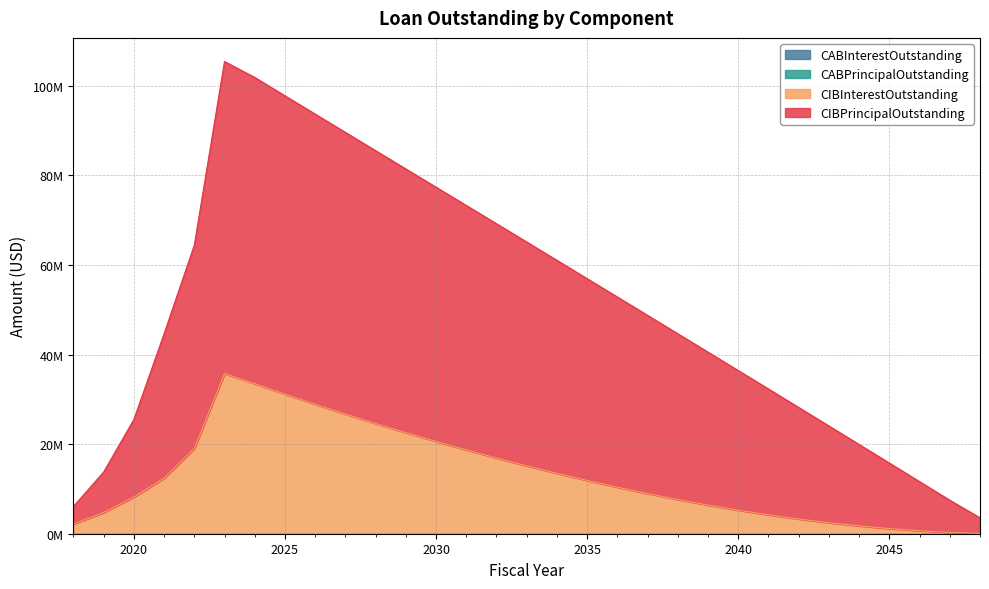

What is the value of the CIBInterestOutstanding point at the 29th from the left?

656437.5